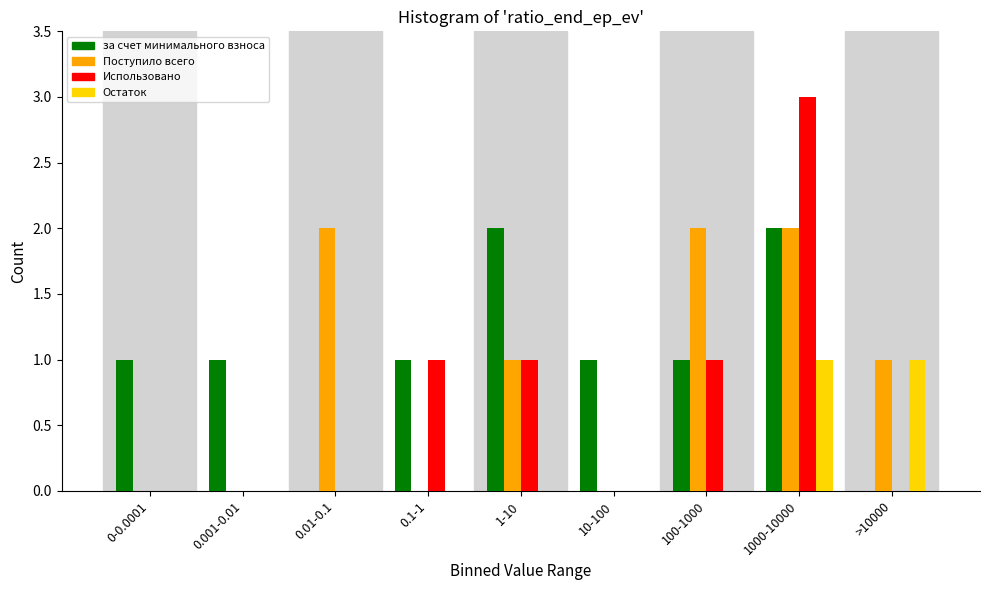

What is the total value across all series at 100-1000?

4